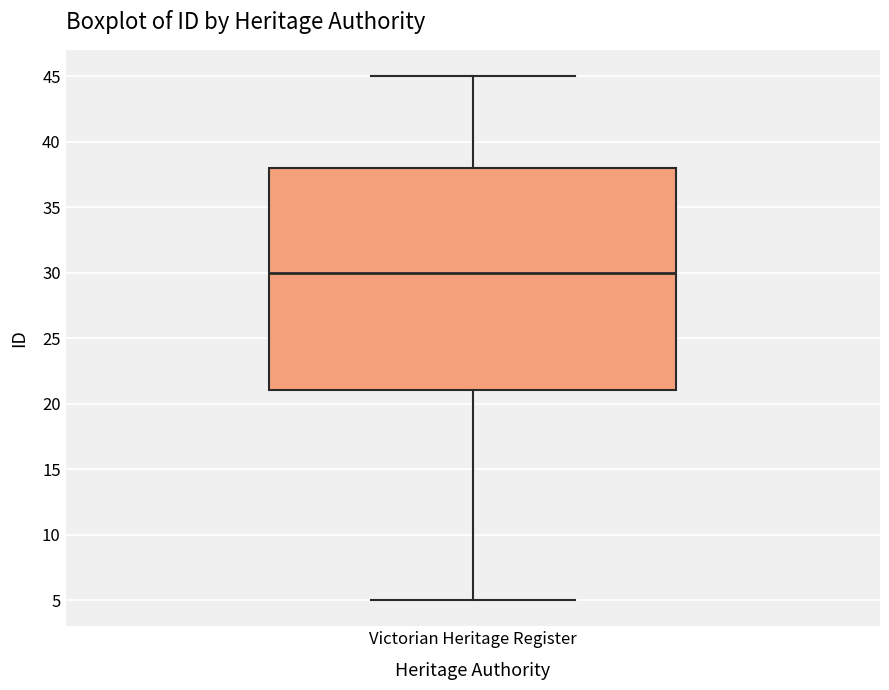

Read this box plot against the y-axis: the position of the median line, the range covered by the box, and the ends of both whiskers. The values are not printed on the chart, so give them approximately, as read against the axis.

median 30, box 21 to 38, whiskers 5 to 45